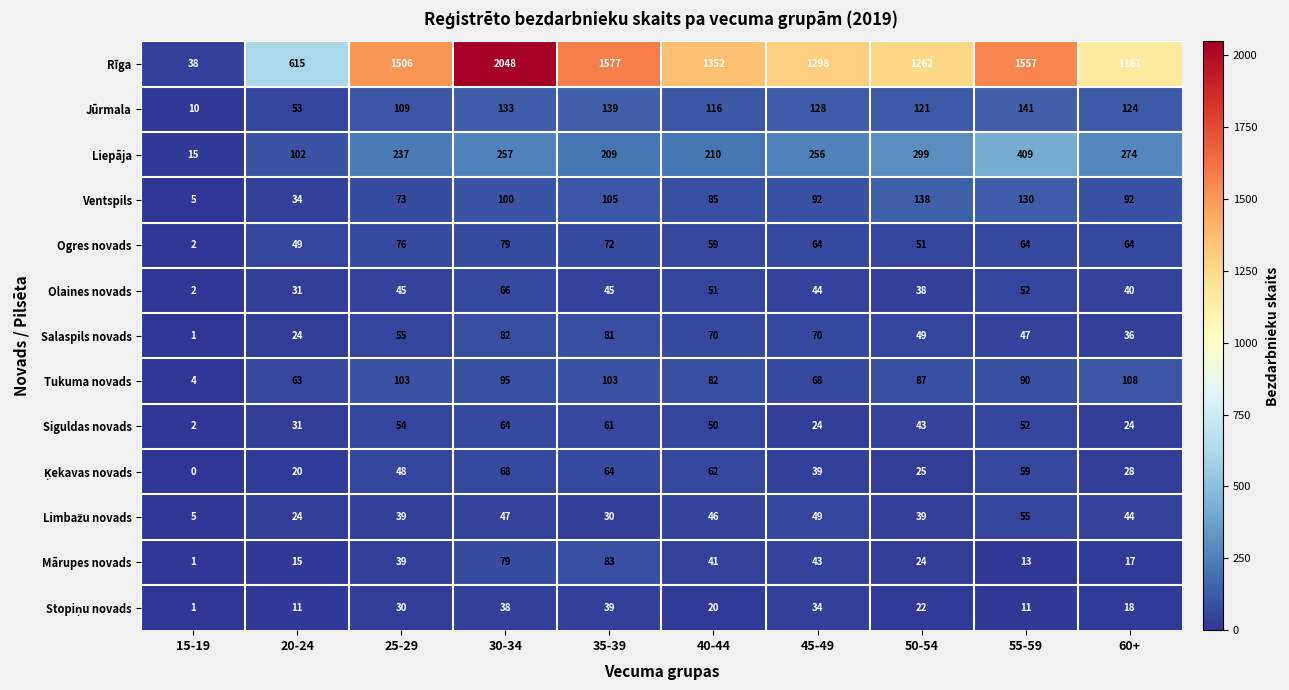

At which category does the chart reach its minimum across all series?

15-19